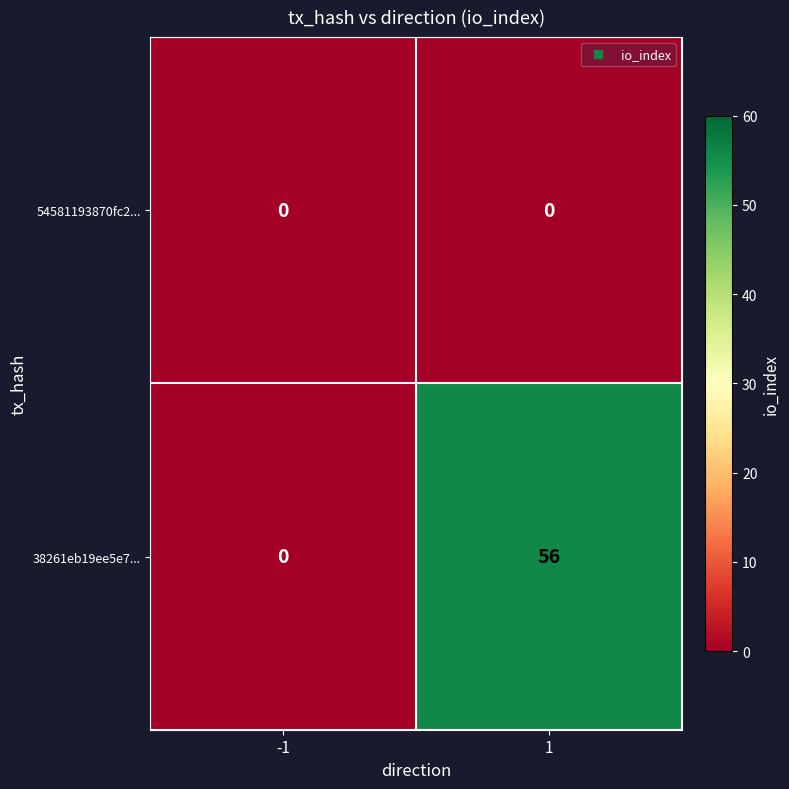

Which series has the widest spread of values?

38261eb19ee5e7...